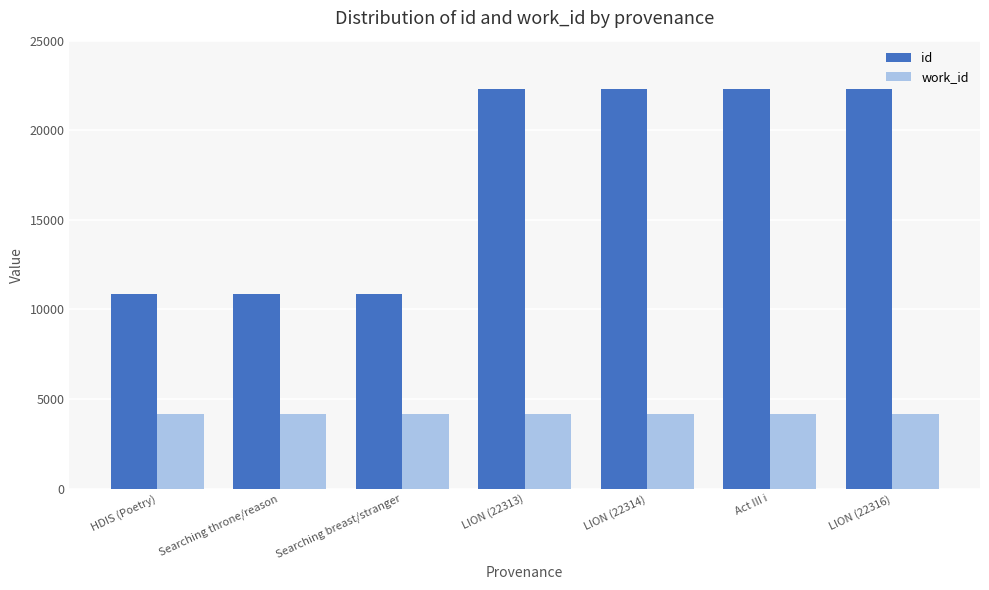

Rank the series by their maximum value, from highest to lowest.

id, work_id